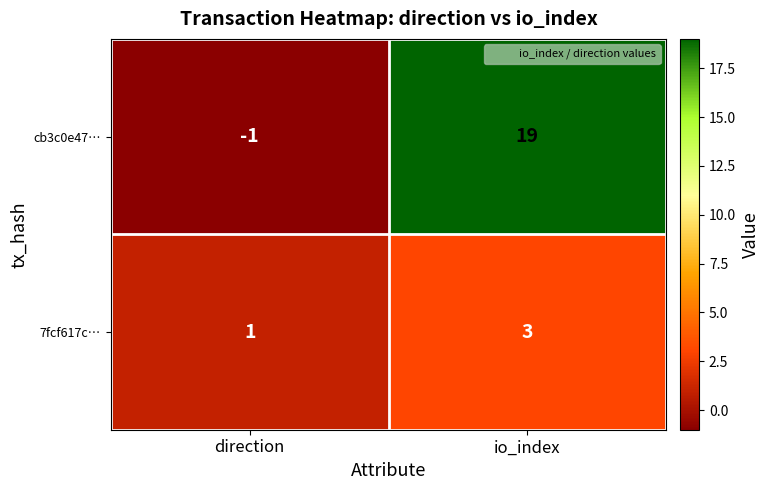

Where is cb3c0e47… nearest to the value 9?

direction